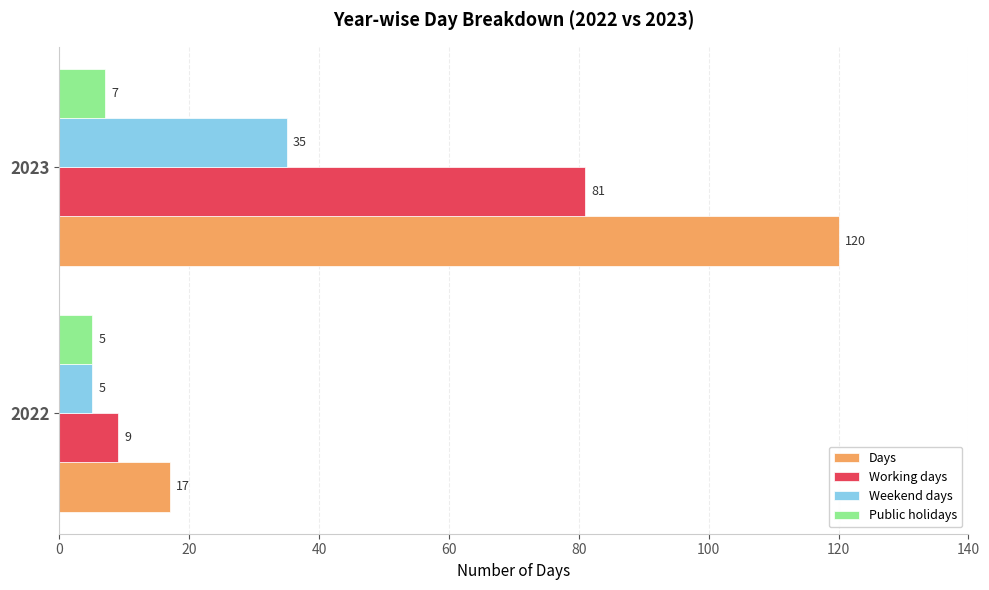

Rank the series by their average value, from lowest to highest.

Public holidays, Weekend days, Working days, Days